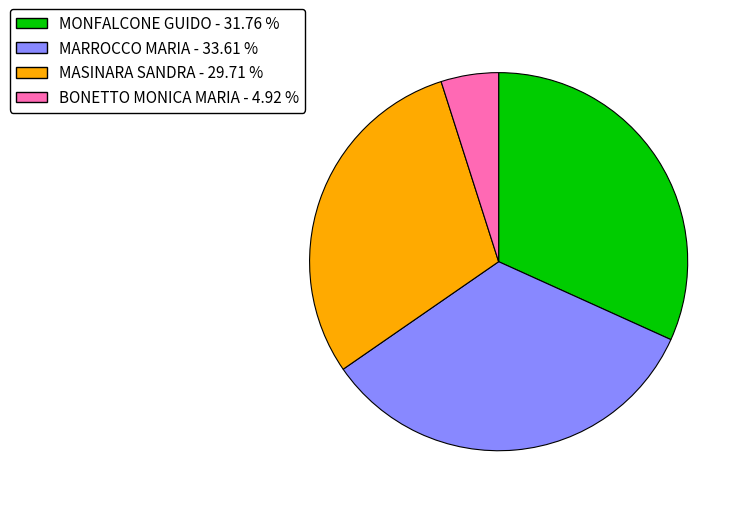

Does any single category account for the majority?

No